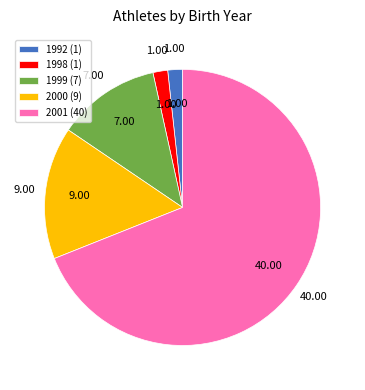

The 2001 slice represents 69% of the pie. True or false?

True